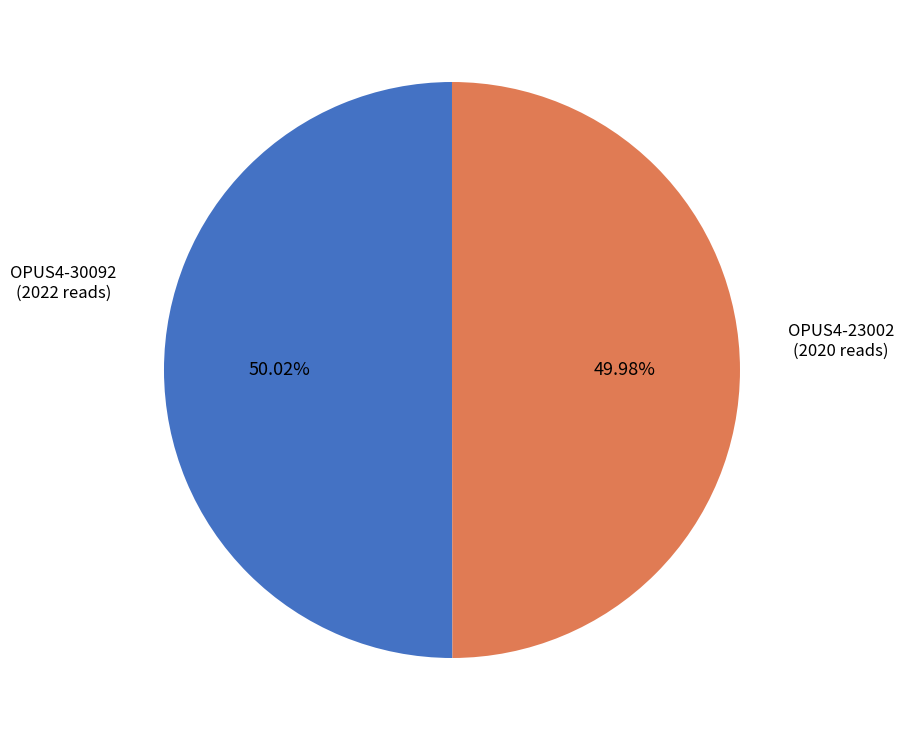

How many segments does this pie chart have?

2